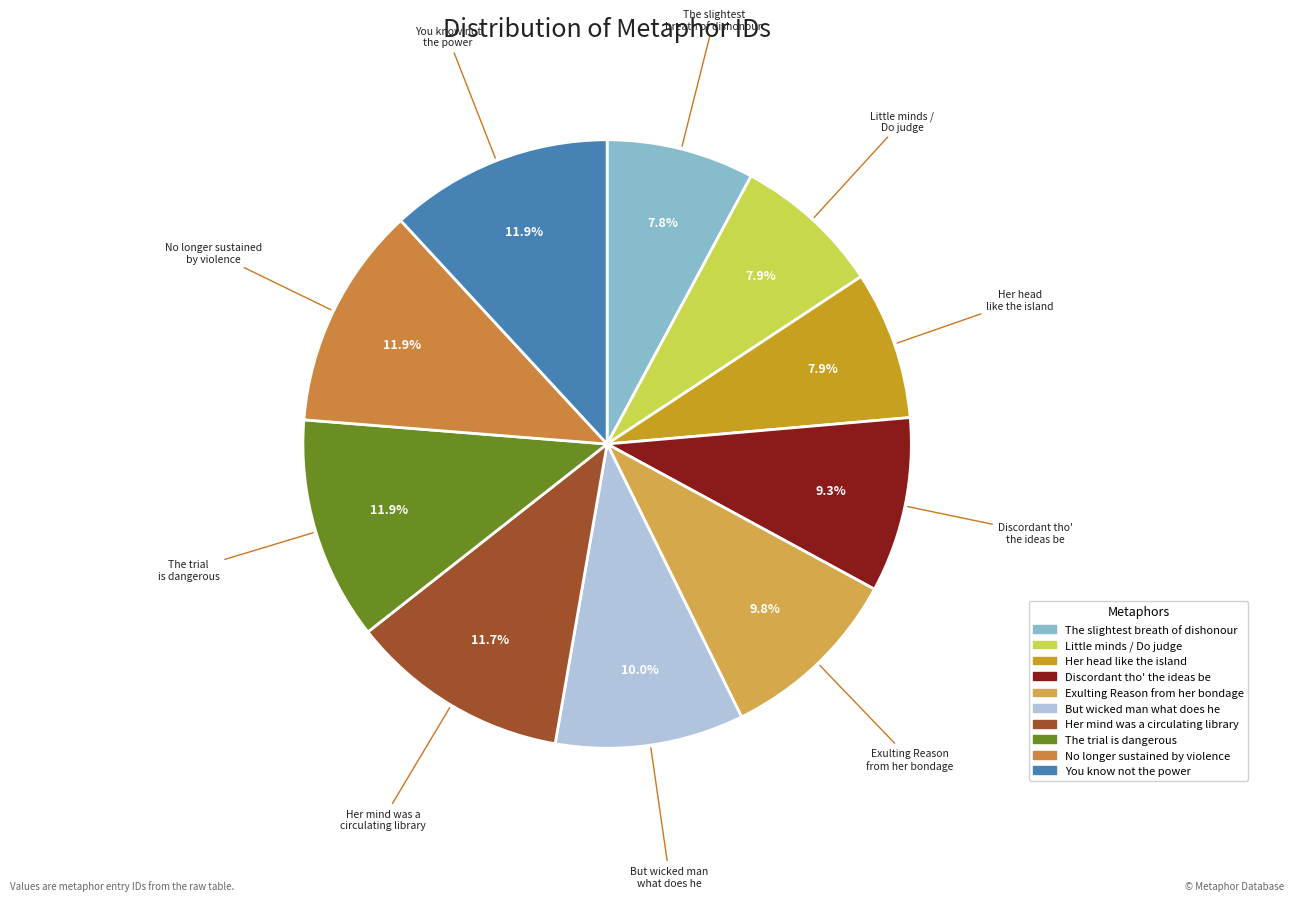

Count the number of slices in the pie.

10